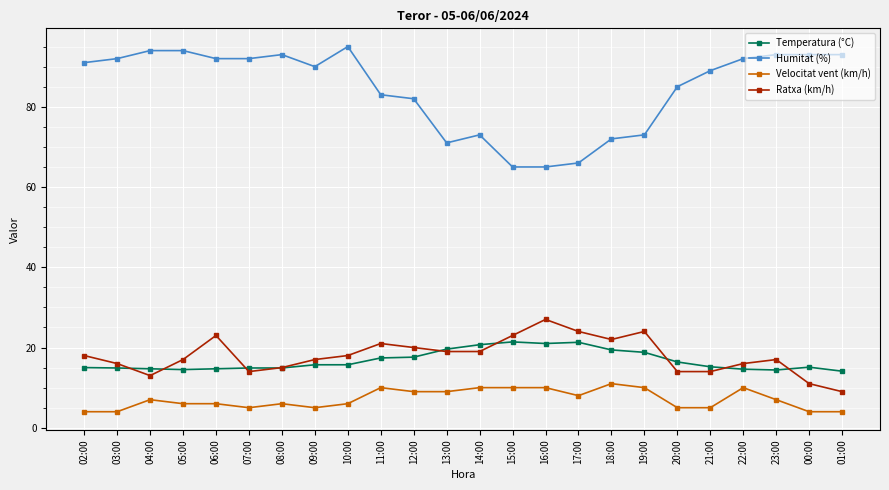

What is the difference between the maximum and minimum values in the Humitat (%) series?

30.0